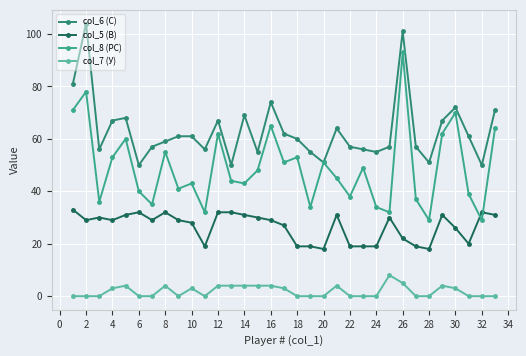

Which series has the widest spread of values?

col_8 (РС)